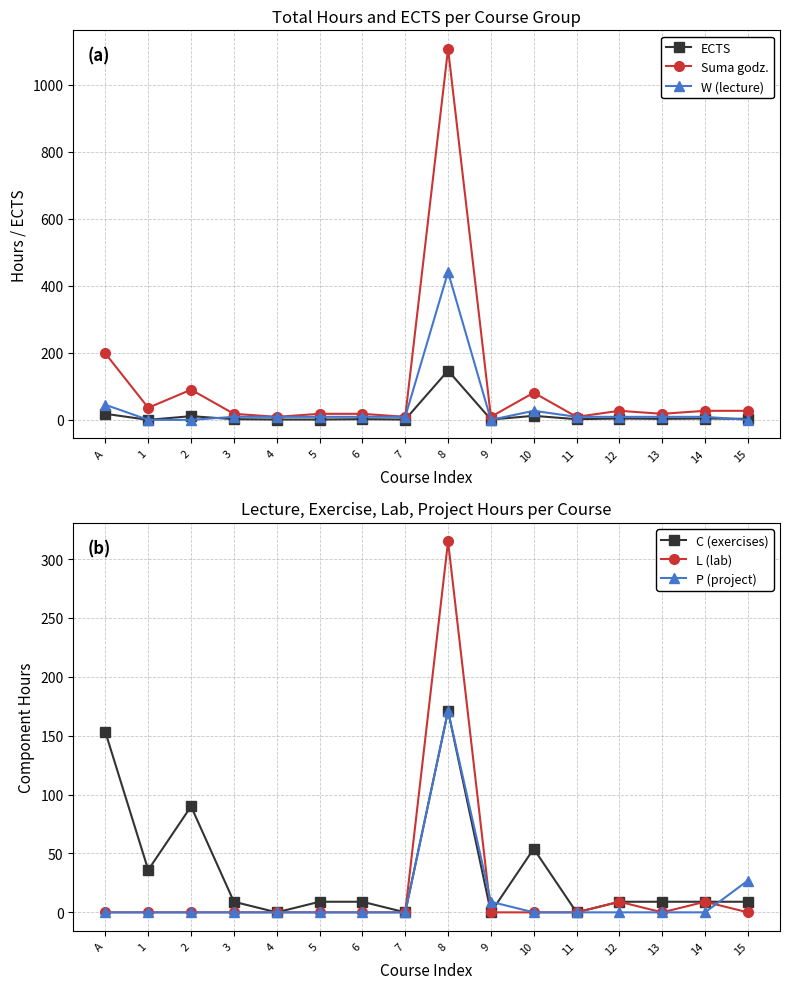

List the series in order of their peak value, highest first.

Suma godz., W (lecture), L (lab), C (exercises), P (project), ECTS